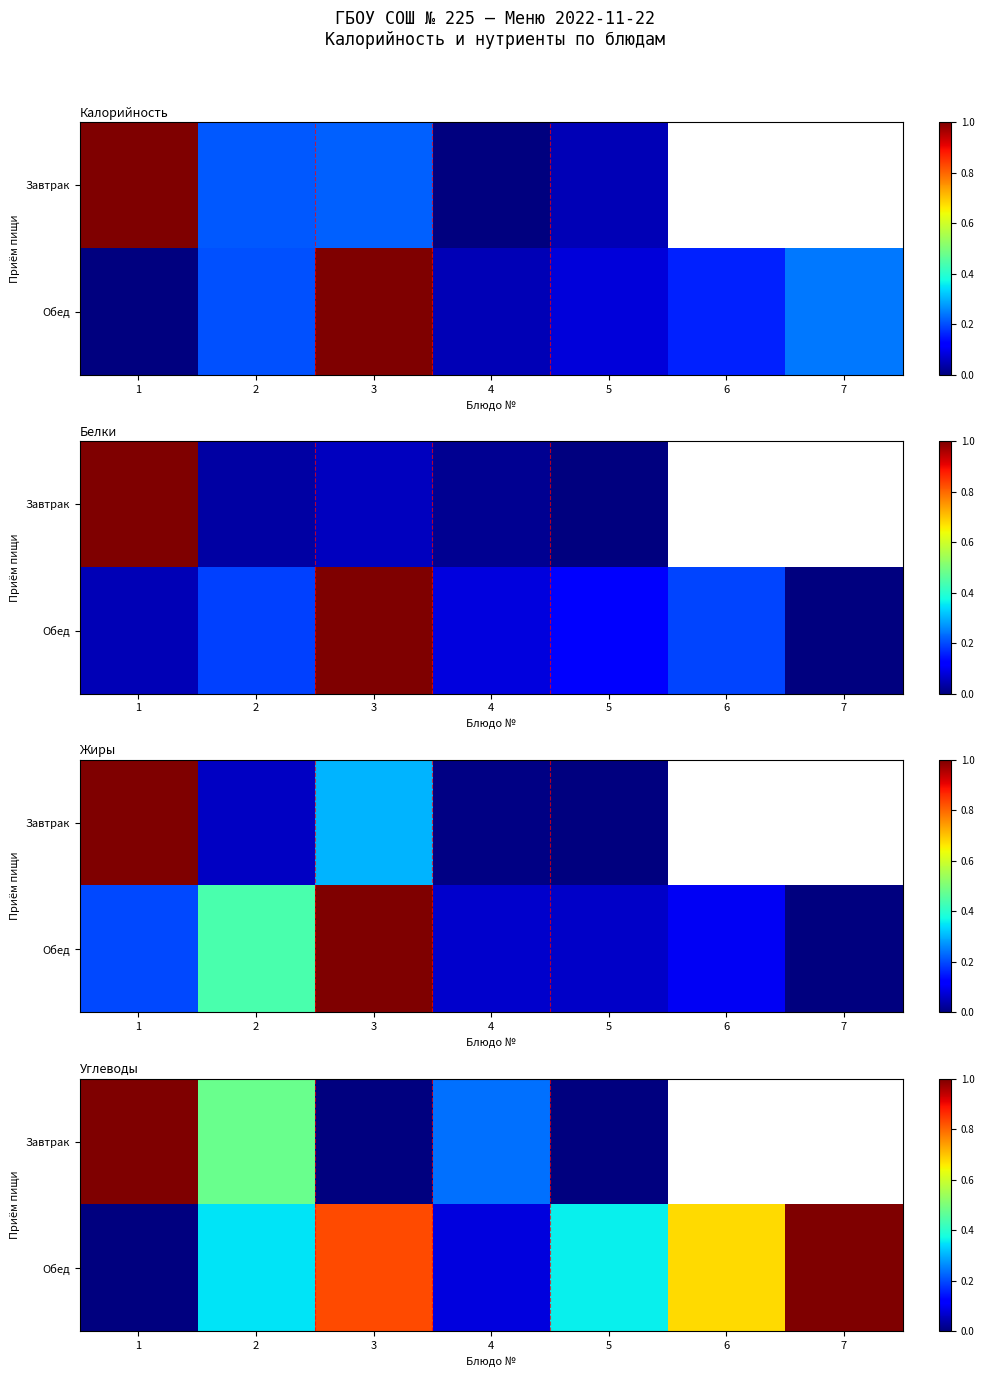

Rank the series by their average value, from lowest to highest.

Завтрак, Обед